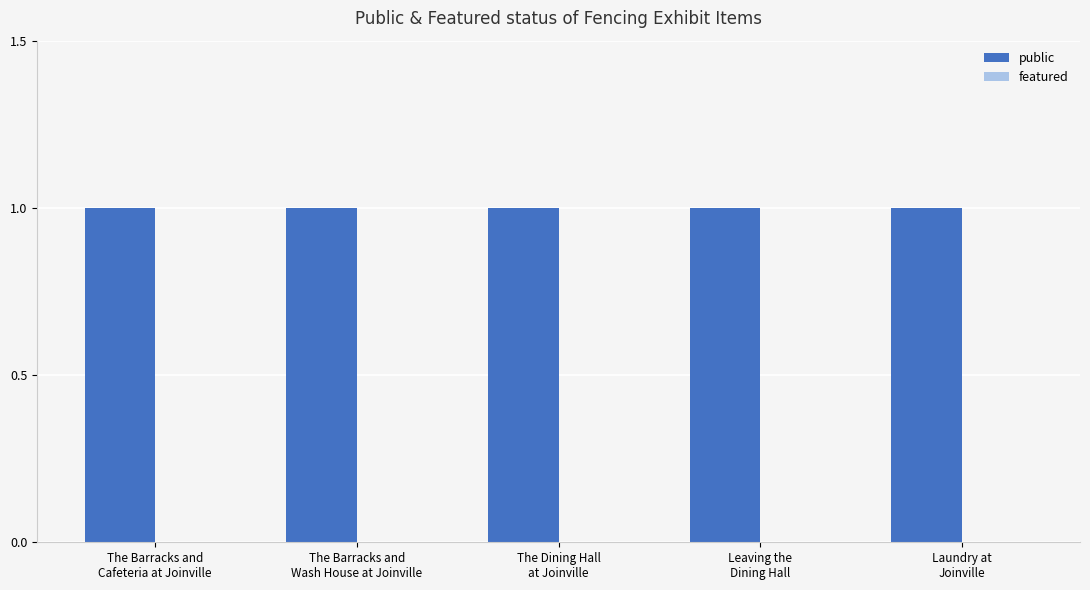

Reading left to right, what are all the values shown in this chart?

public: 1	1	1	1	1
featured: 0	0	0	0	0